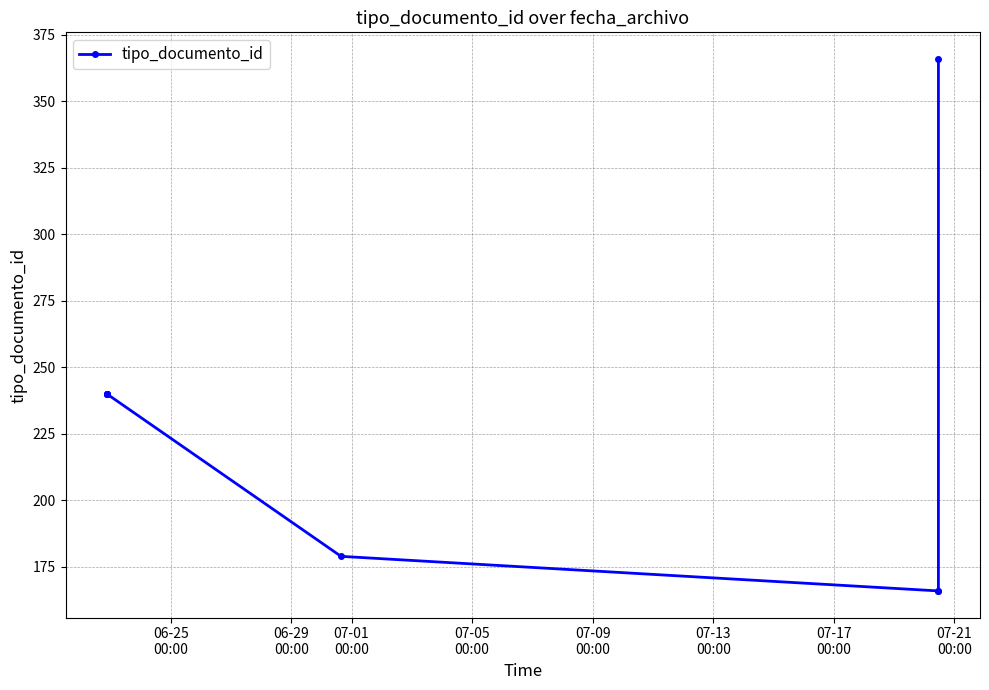

Count the number of categories in the chart.

8